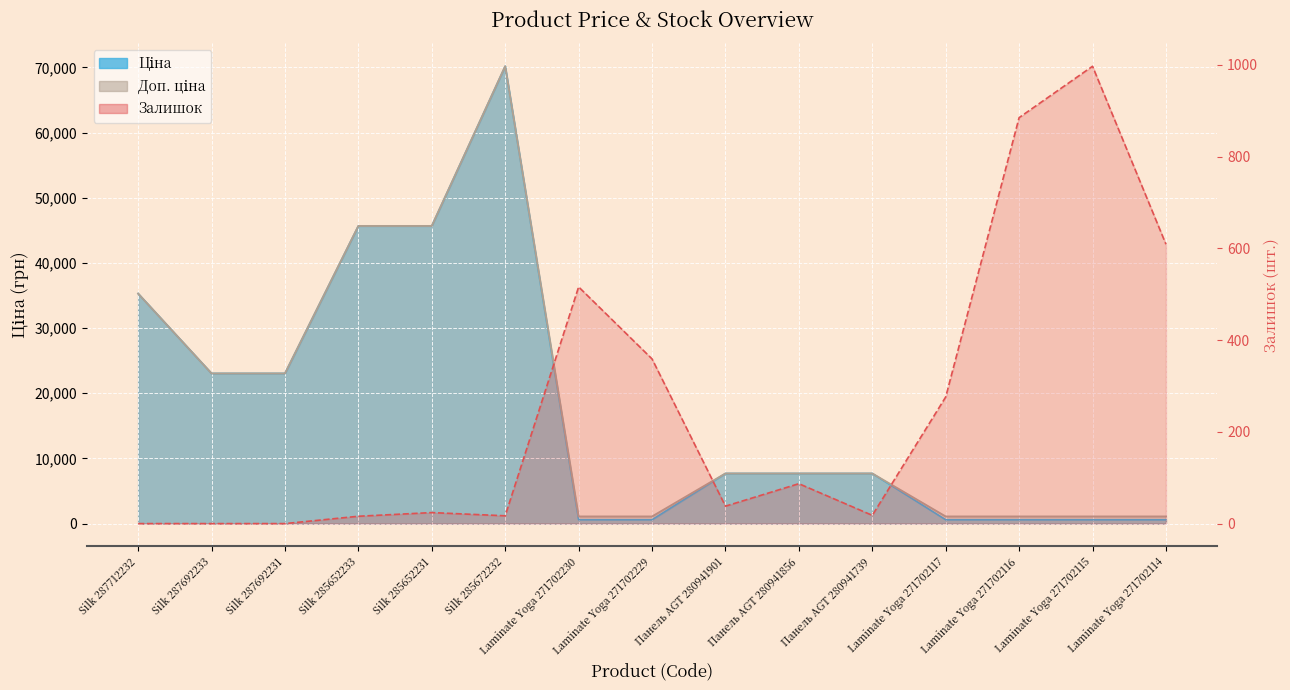

Which series has the largest total across all categories?

Доп. ціна